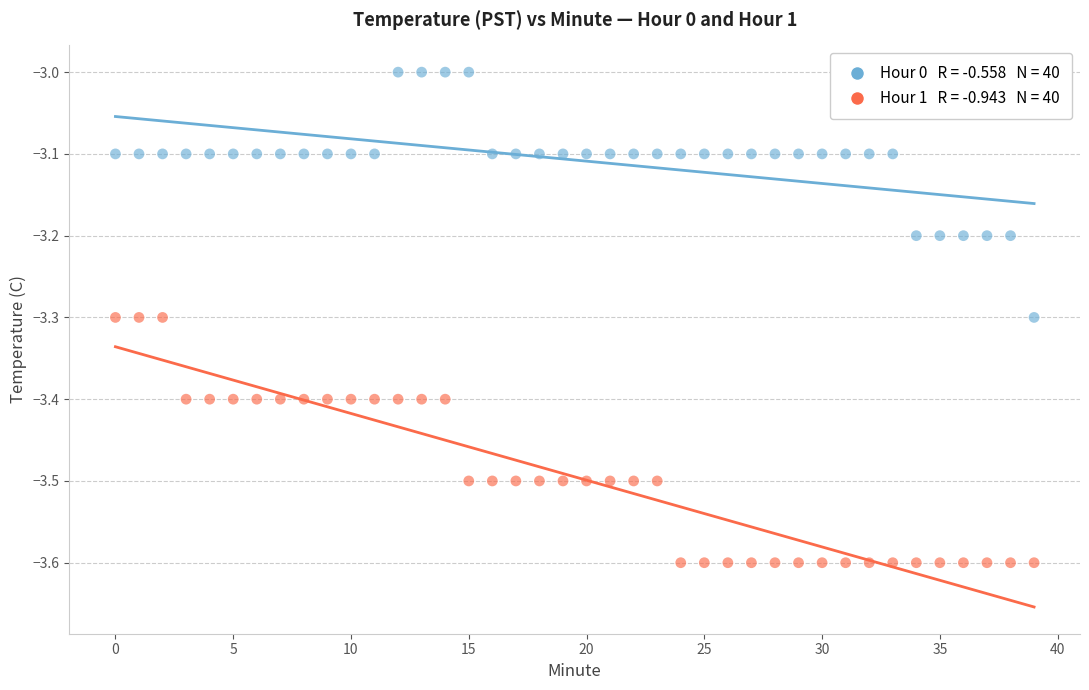

Across all data points, what is the range of Y values (max minus min)?

0.6